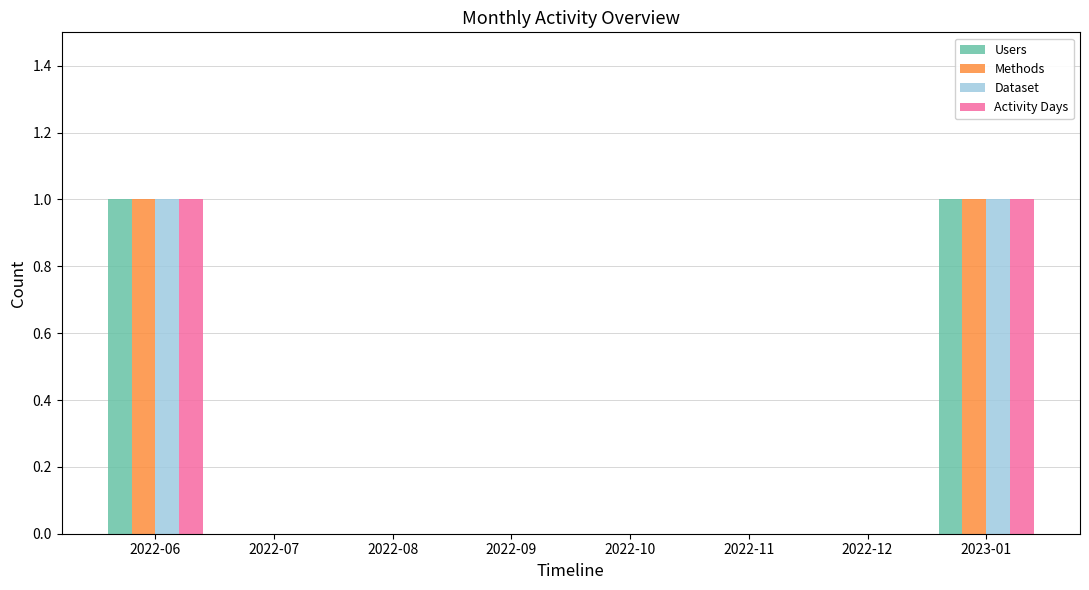

Count the number of categories in the chart.

8